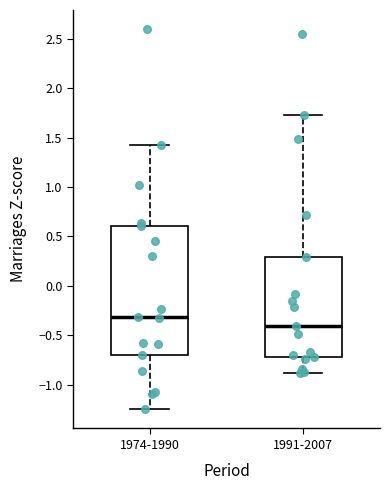

Reading left to right, transcribe this box plot: for each box, give where its median line is, the range the box spans, and where its two whiskers end, as read against the y-axis. The values are not printed on the chart, so give them approximately, as read against the axis.

1974-1990: median -0.30, box -0.70 to 0.60, whiskers -1.25 to 1.45
1991-2007: median -0.40, box -0.70 to 0.30, whiskers -0.90 to 1.75